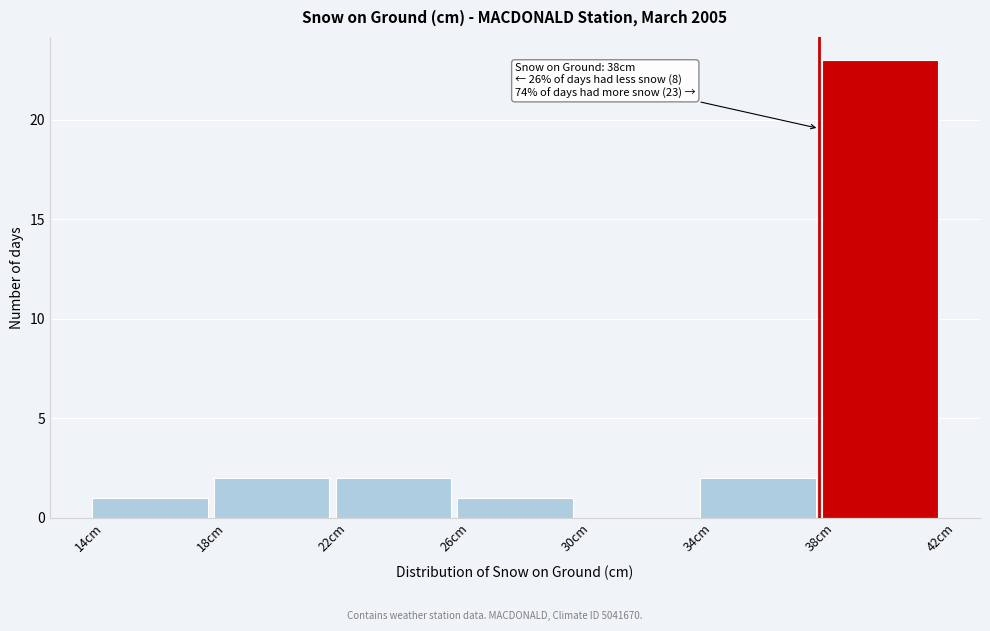

Over which range of the x-axis is the bar tallest?

38 to 42